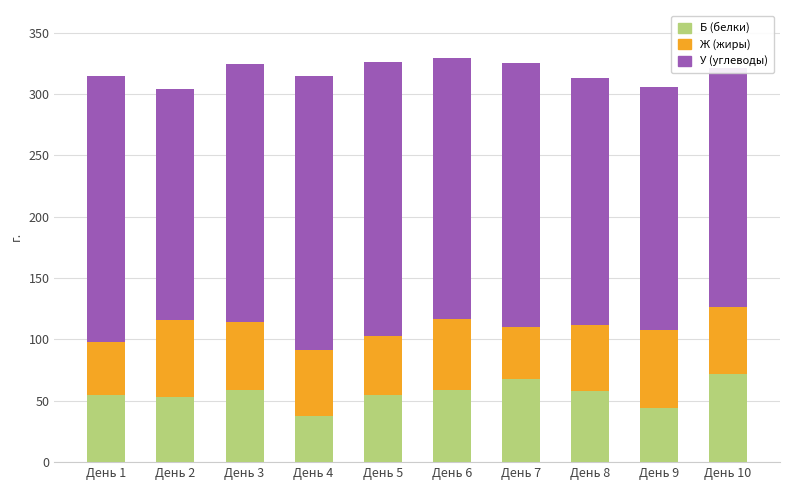

What is the lowest value of the Б (белки) series?

37.4